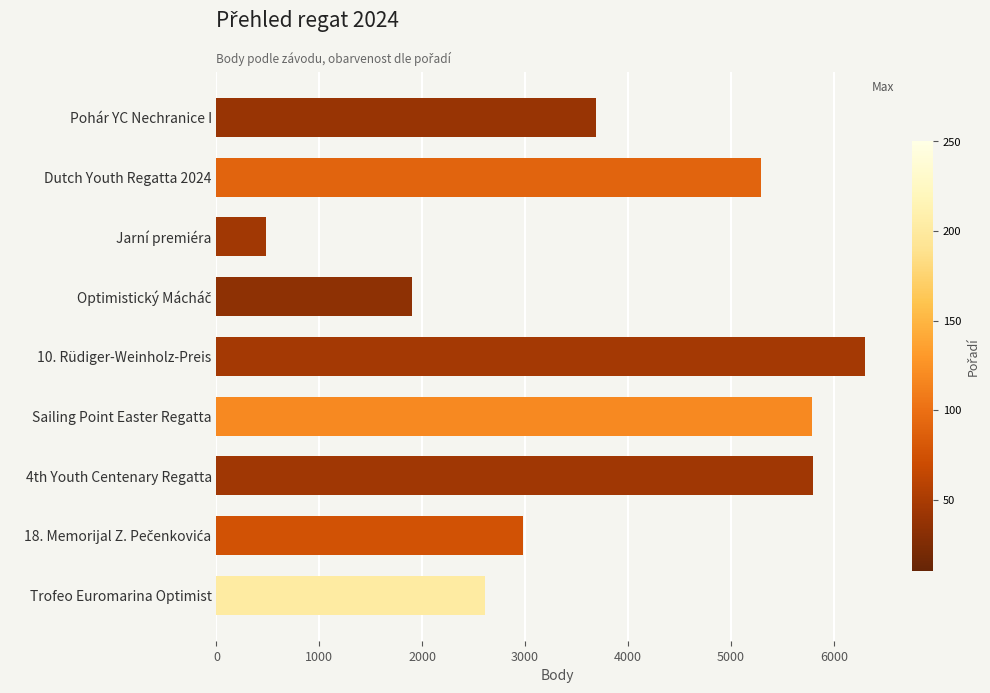

What is the difference between the maximum and second lowest values?

4406